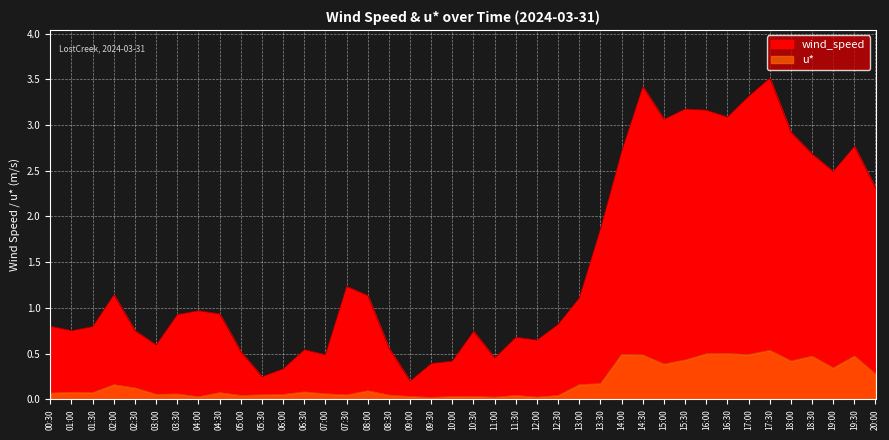

True or false: wind_speed has a value of 3.4 at 14:30.

True